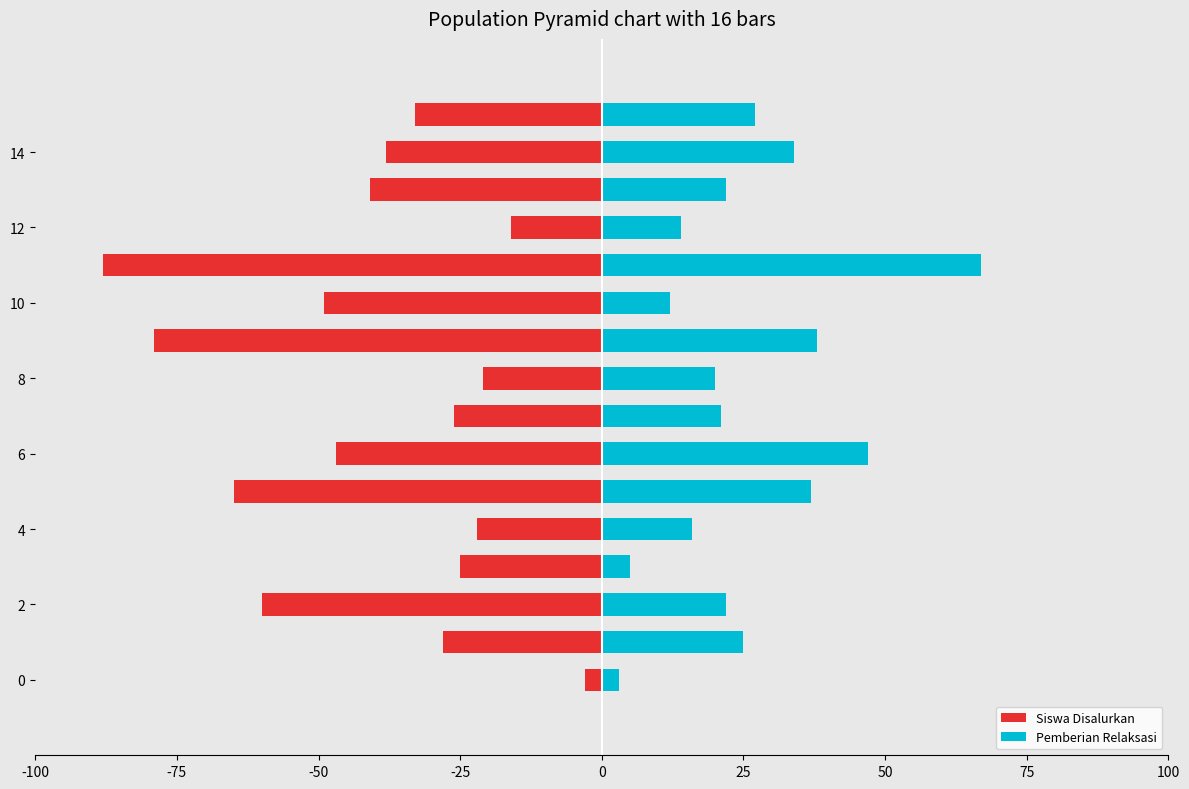

The Siswa Disalurkan series shows -8 at 15. True or false?

False